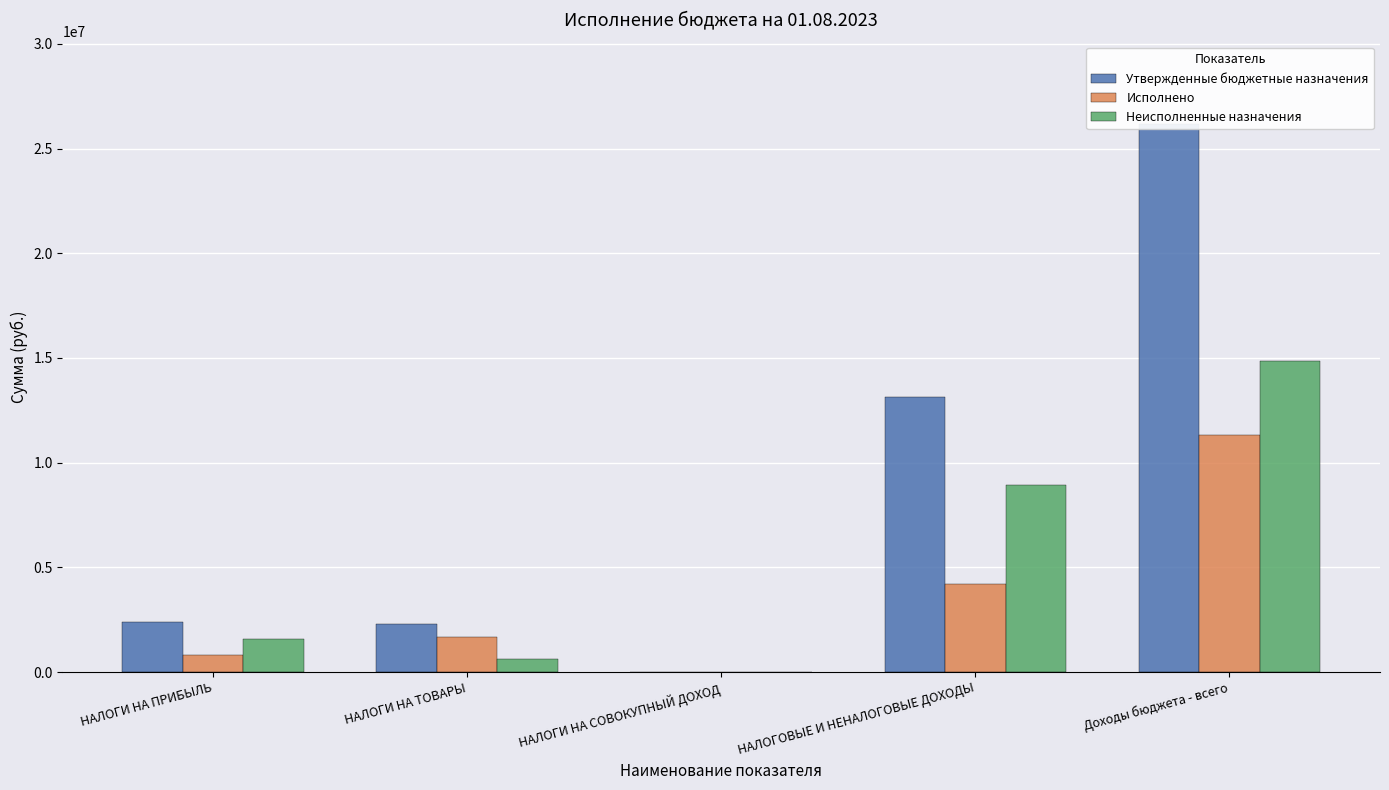

Which series has the largest total across all categories?

Утвержденные бюджетные назначения